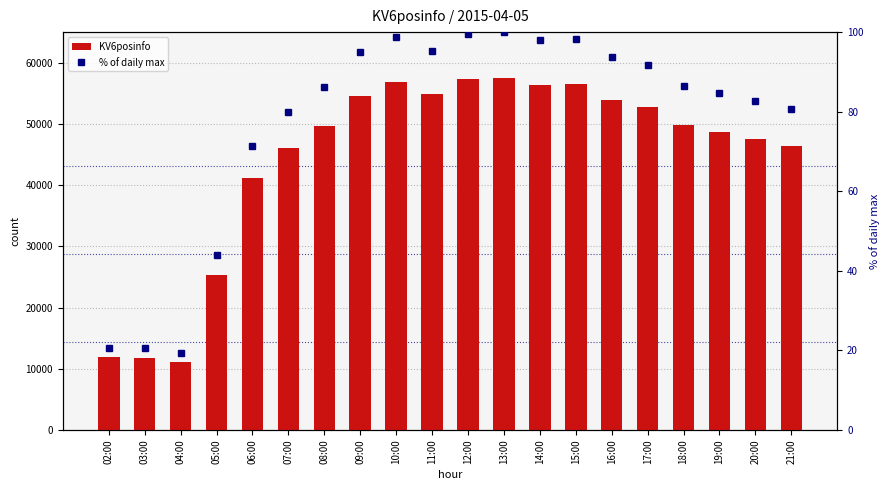

What are all the series names shown in the legend?

KV6posinfo, % of daily max